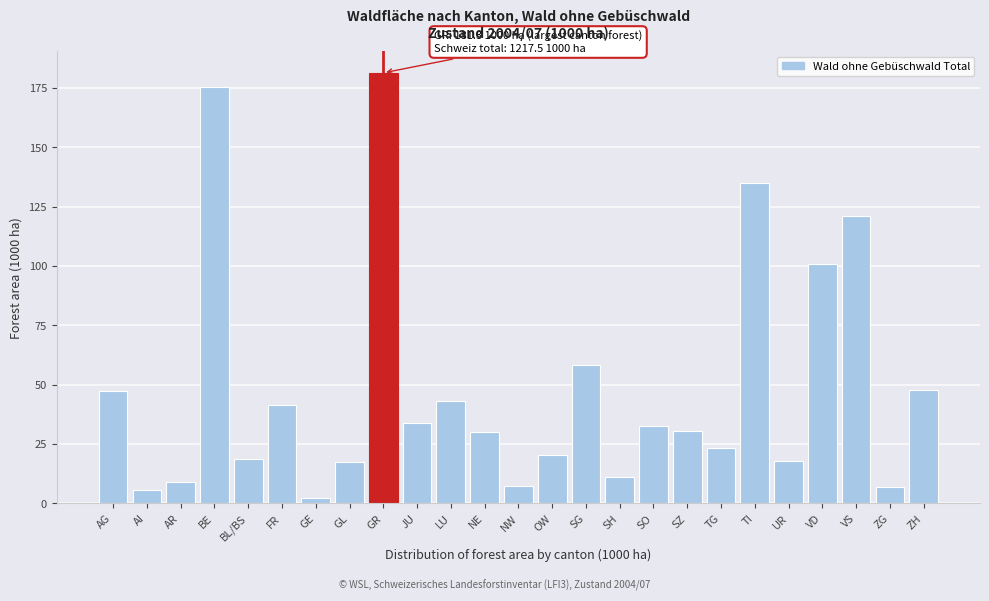

At which label is the value closest to 91?

VD